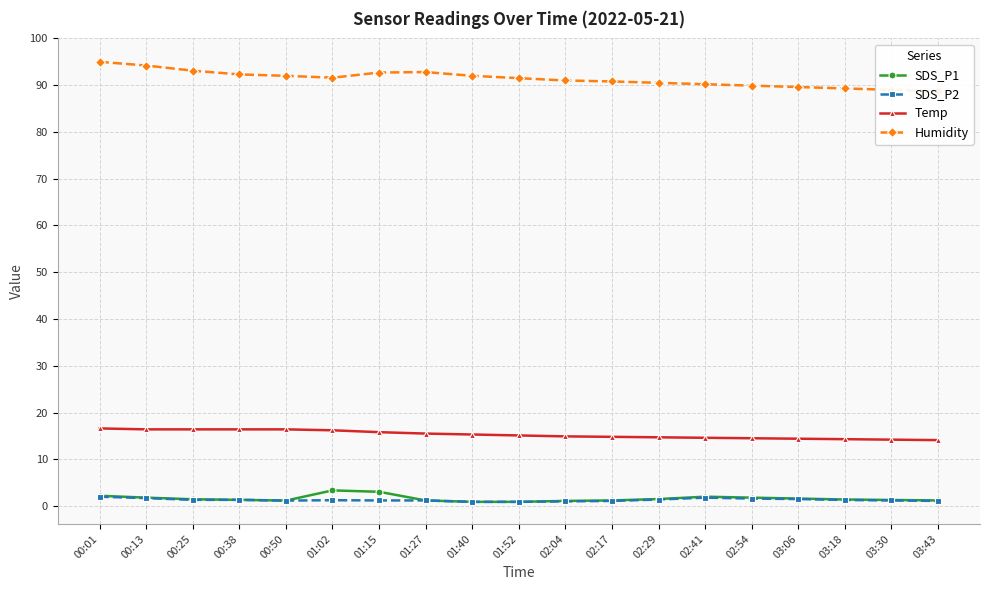

True or false: Humidity has a value of 35.4 at 03:18.

False